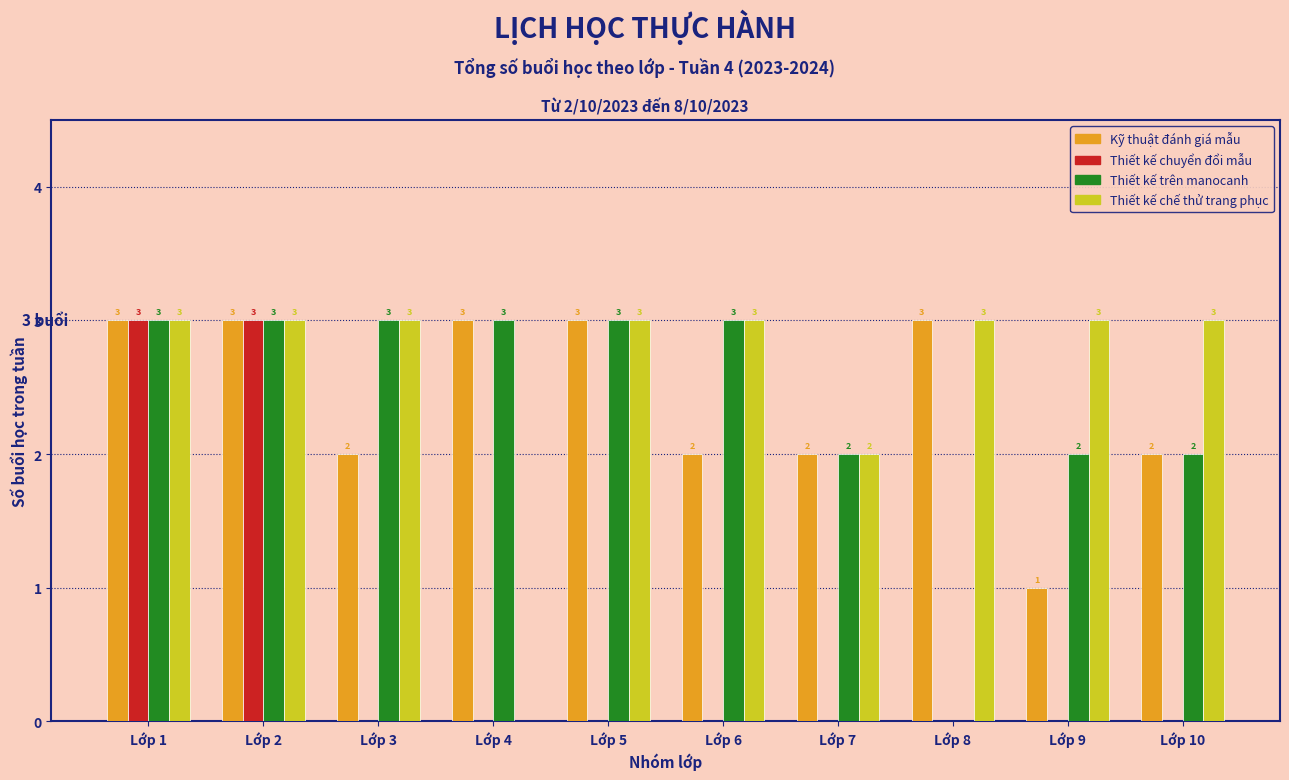

Reading left to right, extract all data points from this chart.

Kỹ thuật đánh giá mẫu: Lớp 1=3	Lớp 2=3	Lớp 3=2	Lớp 4=3	Lớp 5=3	Lớp 6=2	Lớp 7=2	Lớp 8=3	Lớp 9=1	Lớp 10=2
Thiết kế chuyển đổi mẫu: Lớp 1=3	Lớp 2=3	Lớp 3=0	Lớp 4=0	Lớp 5=0	Lớp 6=0	Lớp 7=0	Lớp 8=0	Lớp 9=0	Lớp 10=0
Thiết kế trên manocanh: Lớp 1=3	Lớp 2=3	Lớp 3=3	Lớp 4=3	Lớp 5=3	Lớp 6=3	Lớp 7=2	Lớp 8=0	Lớp 9=2	Lớp 10=2
Thiết kế chế thử trang phục: Lớp 1=3	Lớp 2=3	Lớp 3=3	Lớp 4=0	Lớp 5=3	Lớp 6=3	Lớp 7=2	Lớp 8=3	Lớp 9=3	Lớp 10=3